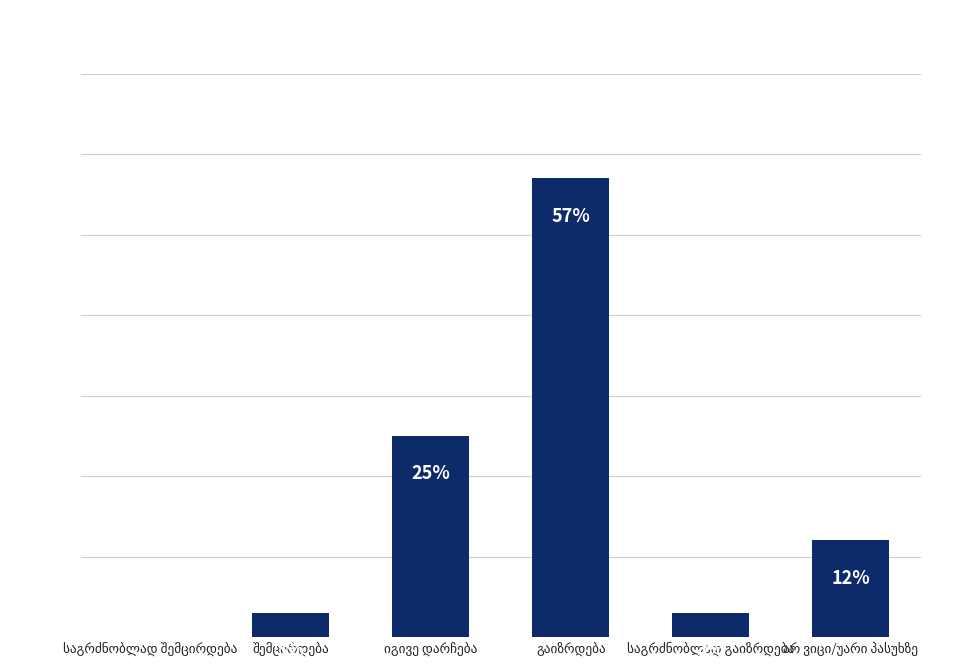

Are the bars horizontal?

No